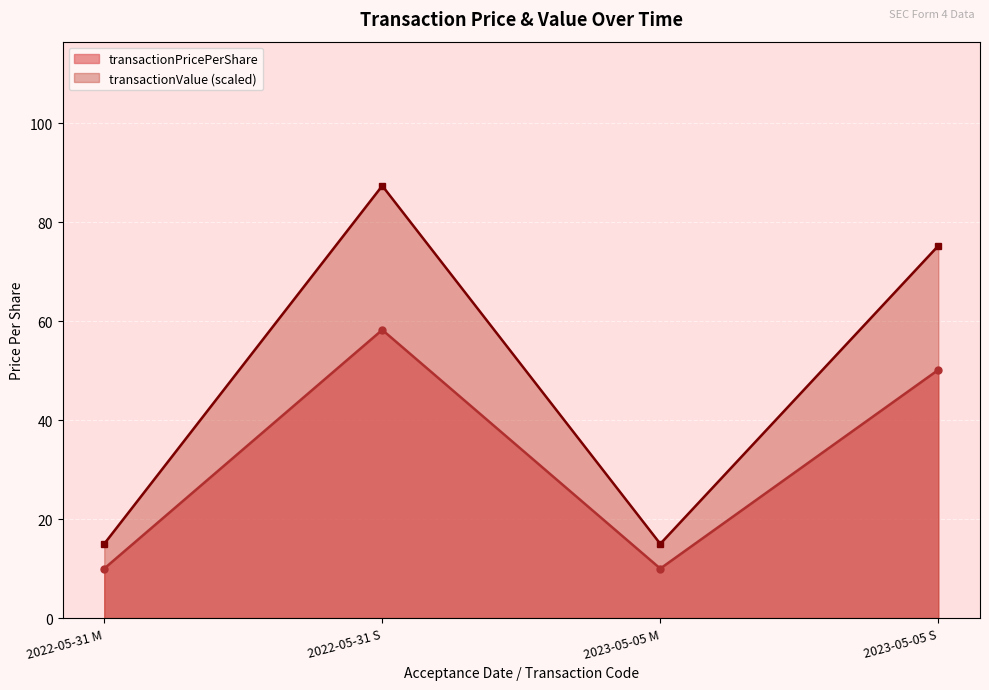

Which series has the largest range (max minus min)?

transactionValue